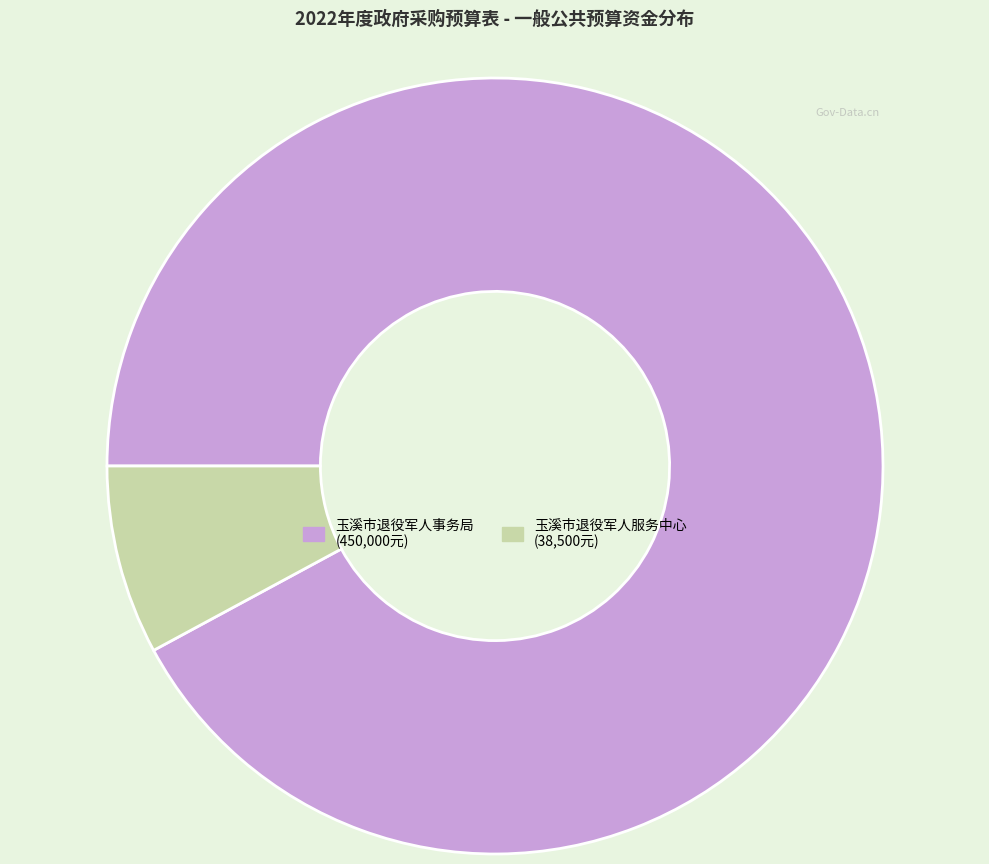

Approximately how many times larger is the value at 玉溪市退役军人事务局 compared to 玉溪市退役军人服务中心?

11.7